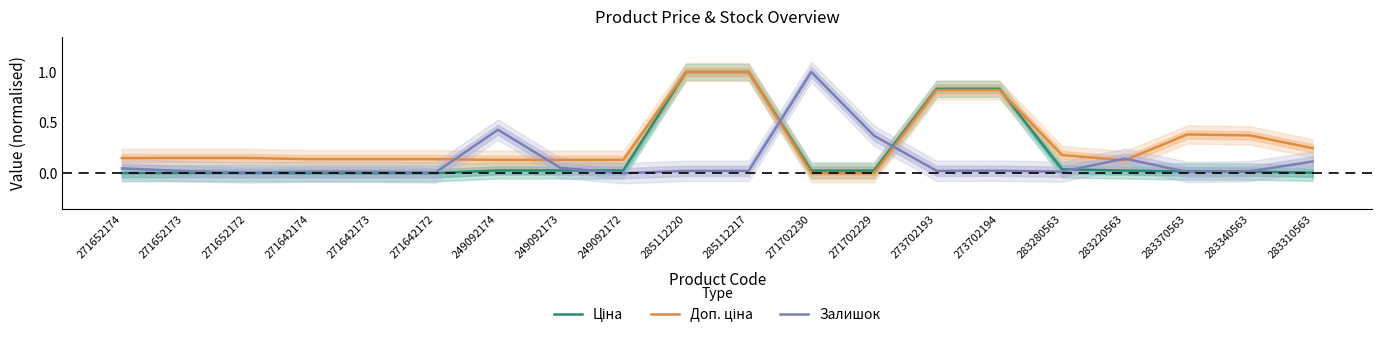

What is the approximate value of Залишок at 283310563?

0.1